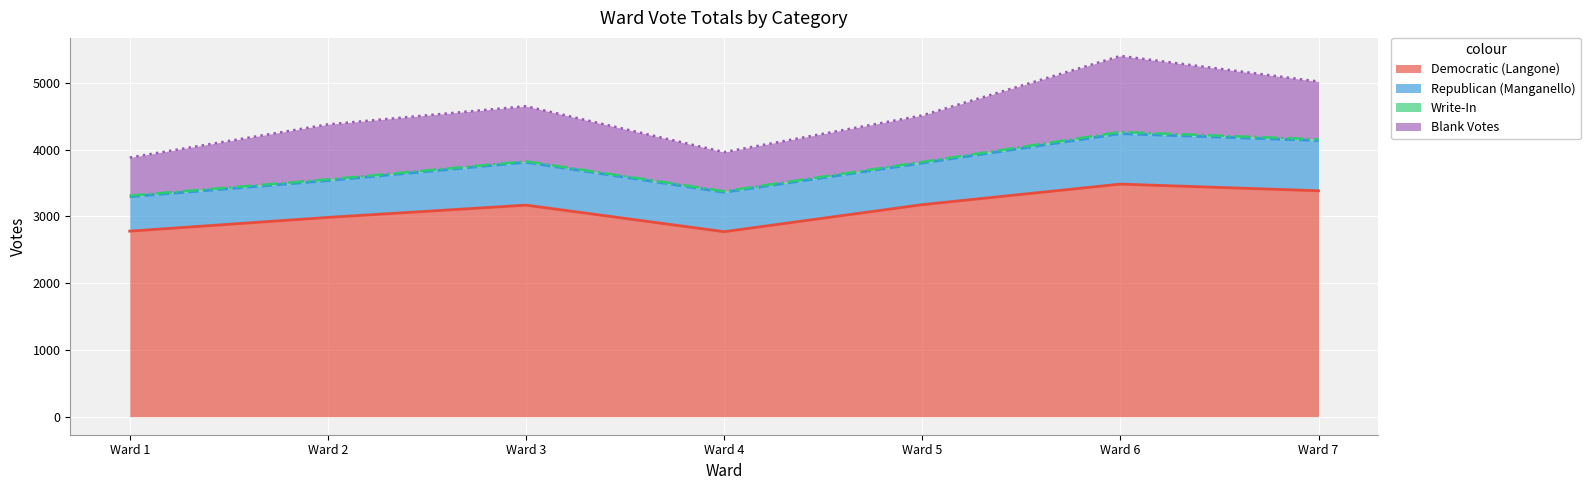

What is the approximate value of Write-In at Ward 6?

25